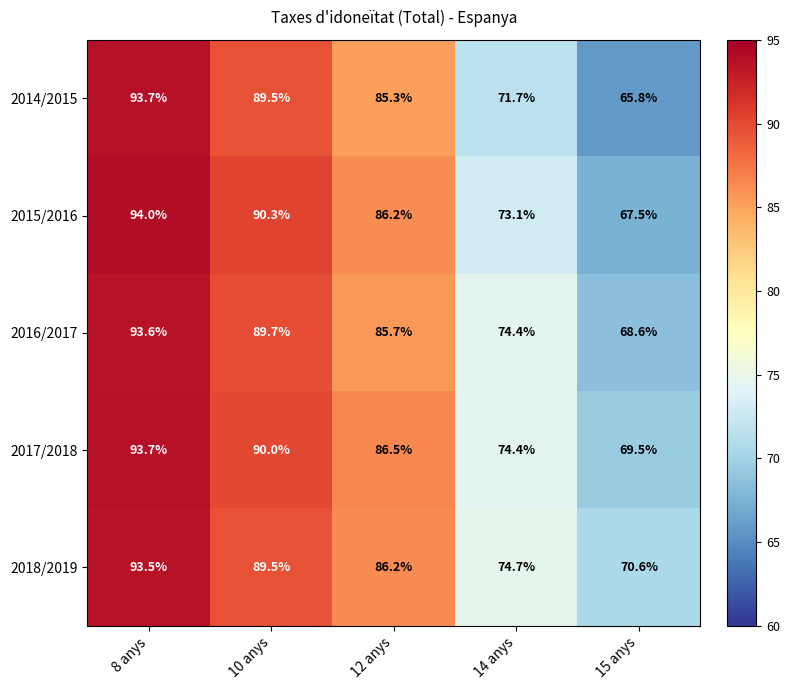

The value of 2016/2017 at 12 anys is 85.7. True or false?

True